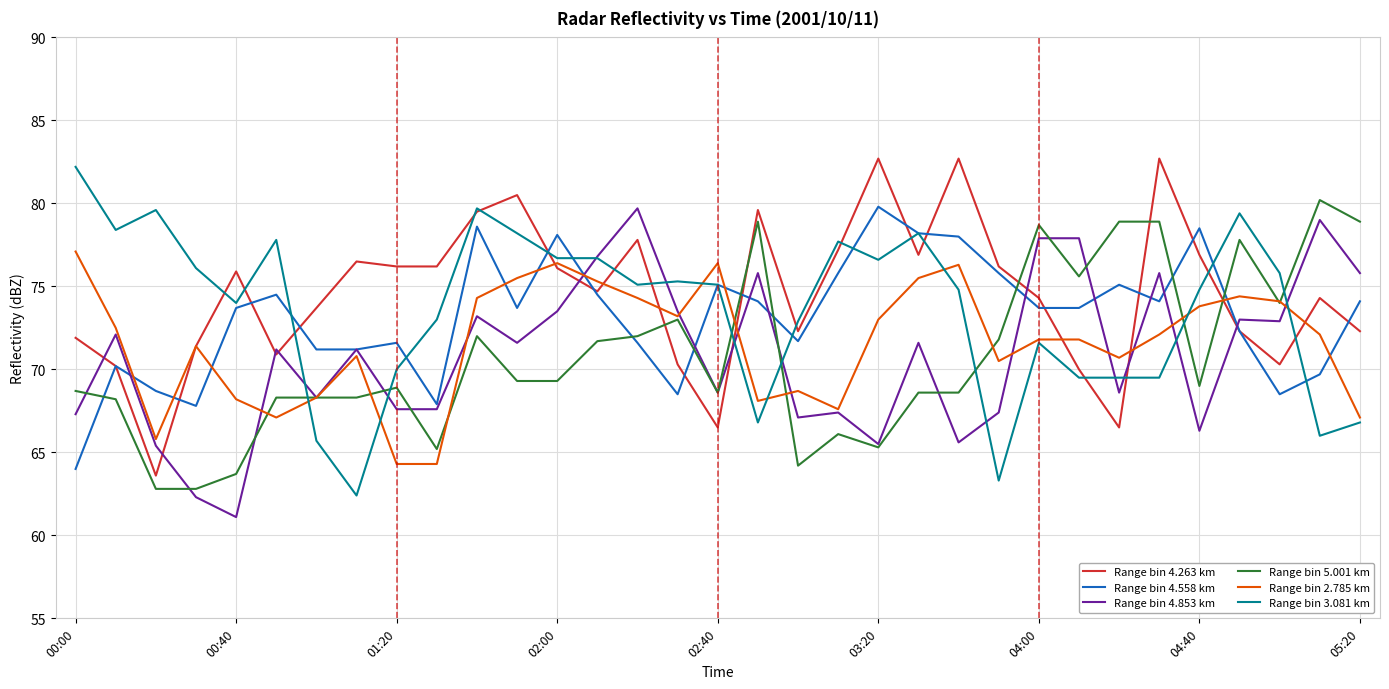

How many times do Range bin 4.558 km and Range bin 5.001 km cross each other?

8